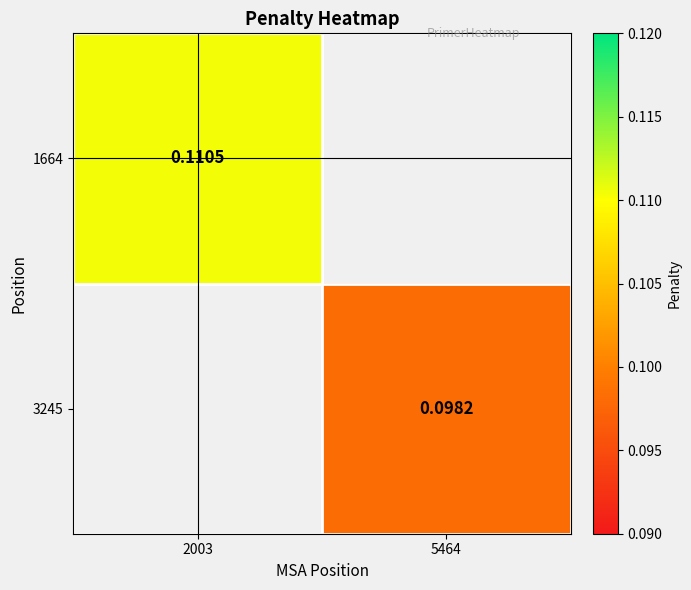

Is the value of 3245 at 5464 greater than the value of 1664 at 2003?

No